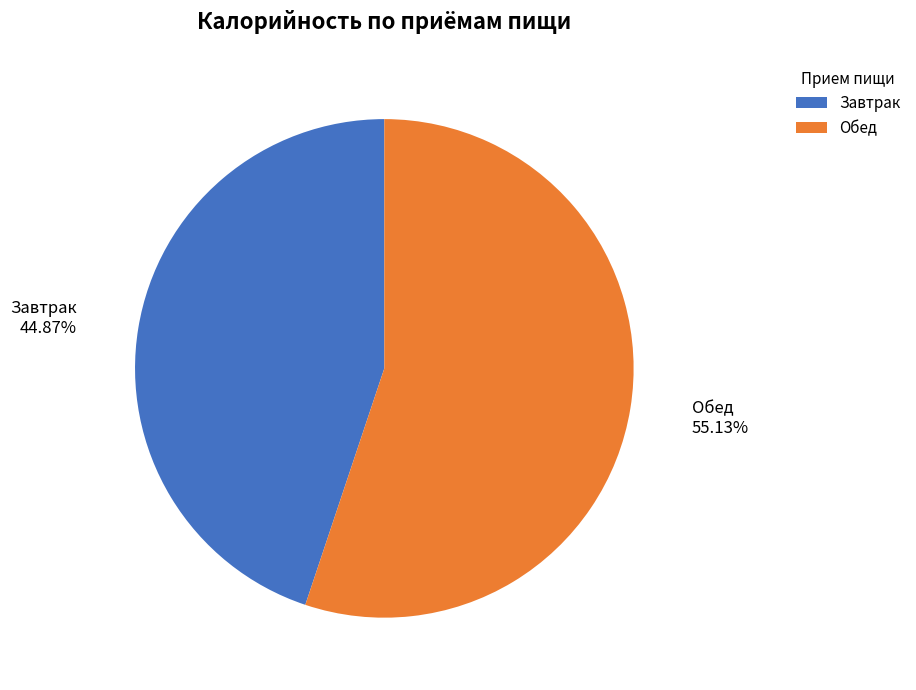

What percentage is the Завтрак slice, to the nearest percent?

45%